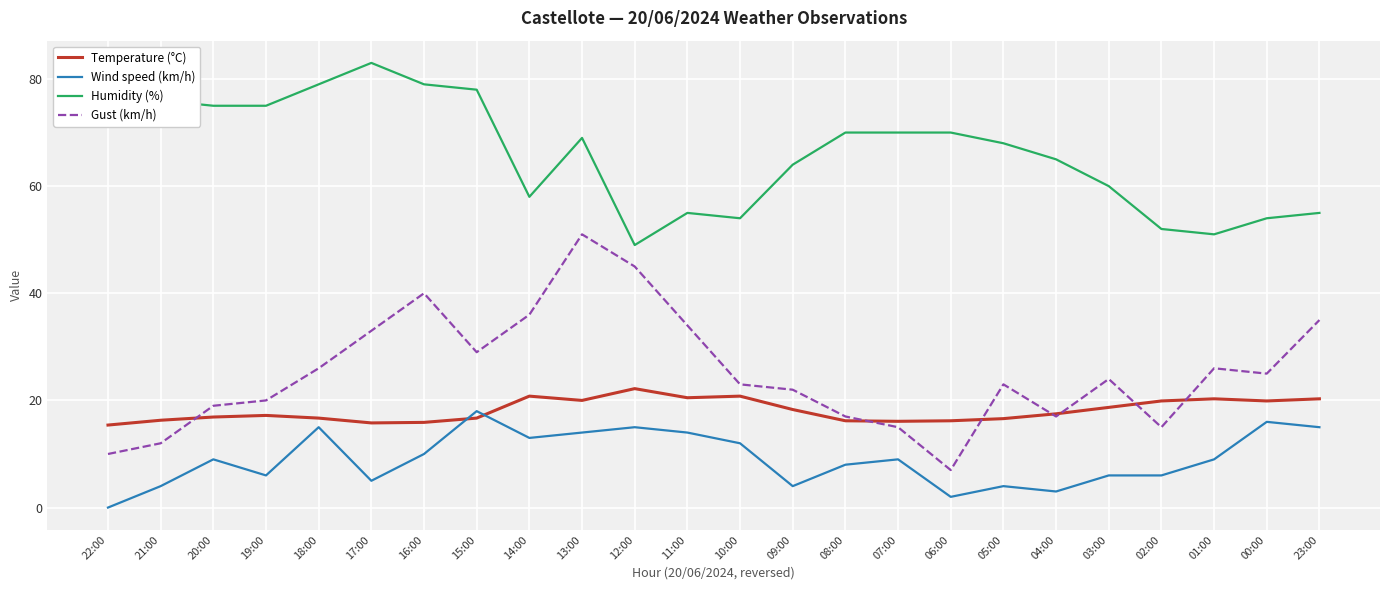

In Gust (km/h), how many points are higher than both neighbors (excluding endpoints)?

5